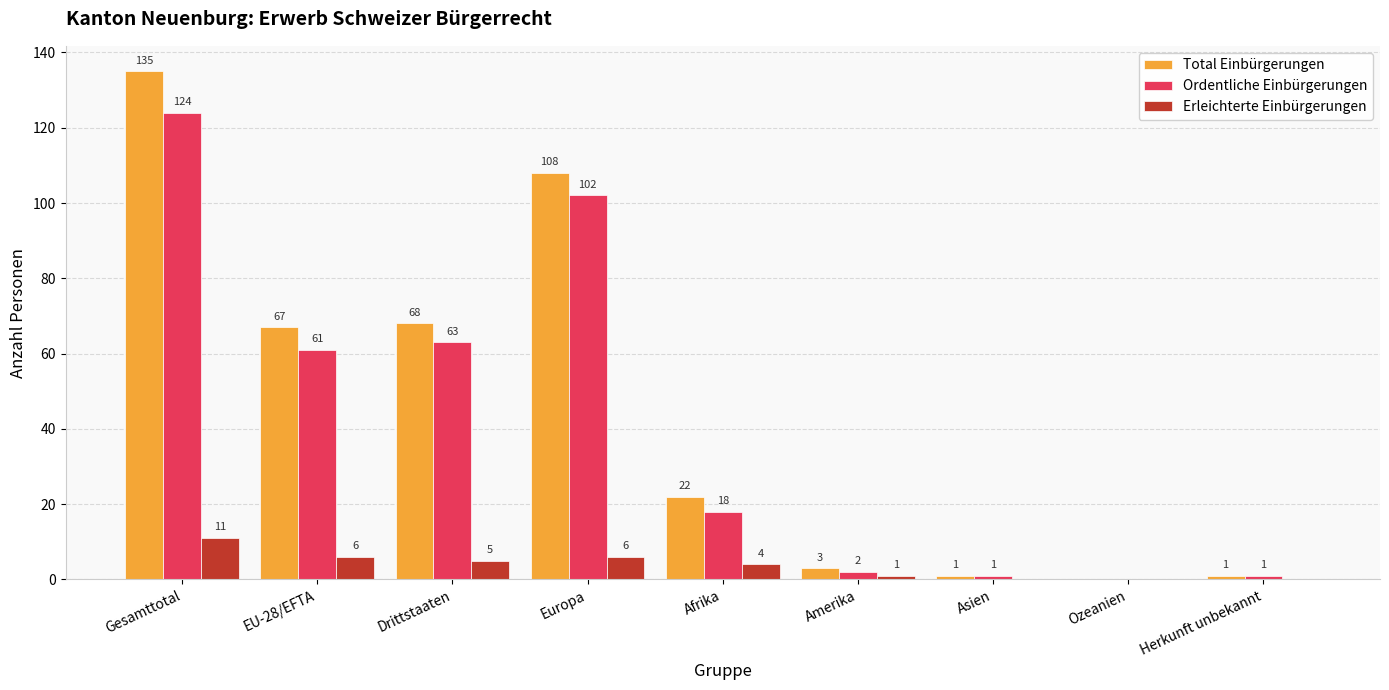

How many groups of bars are there?

9